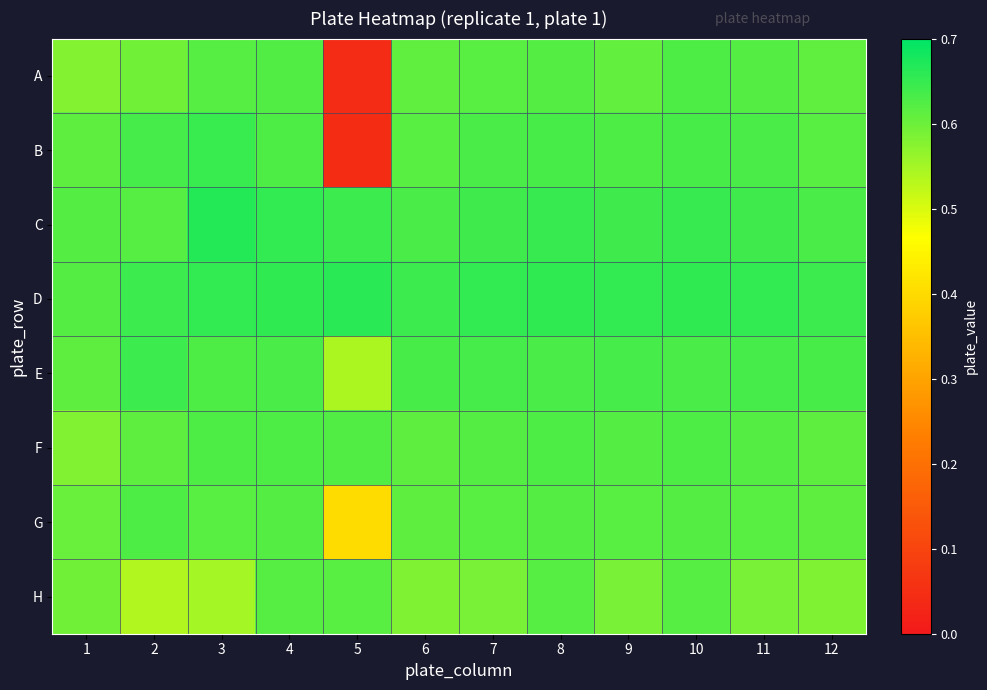

Which series has the largest range (max minus min)?

B